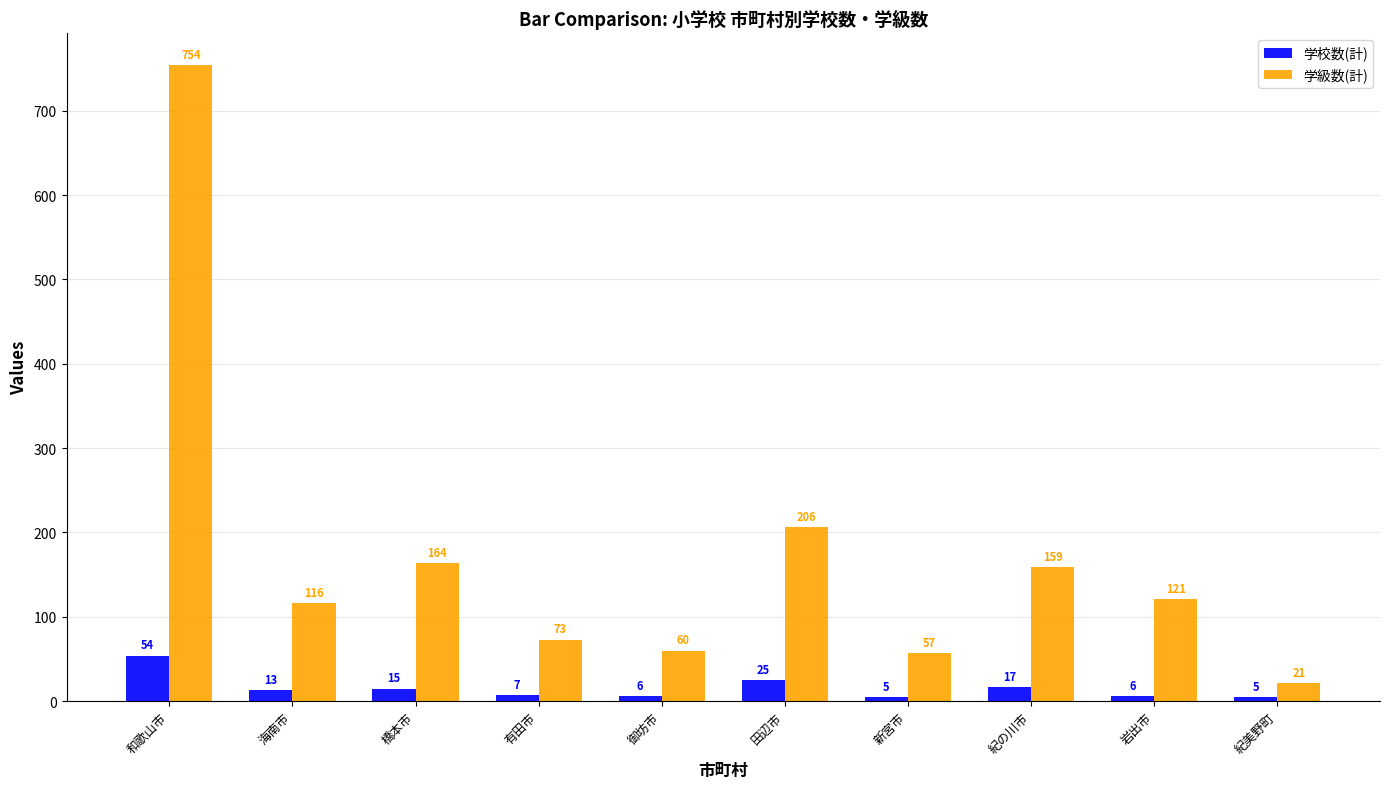

What is the spread (max minus min) of values at 新宮市?

52